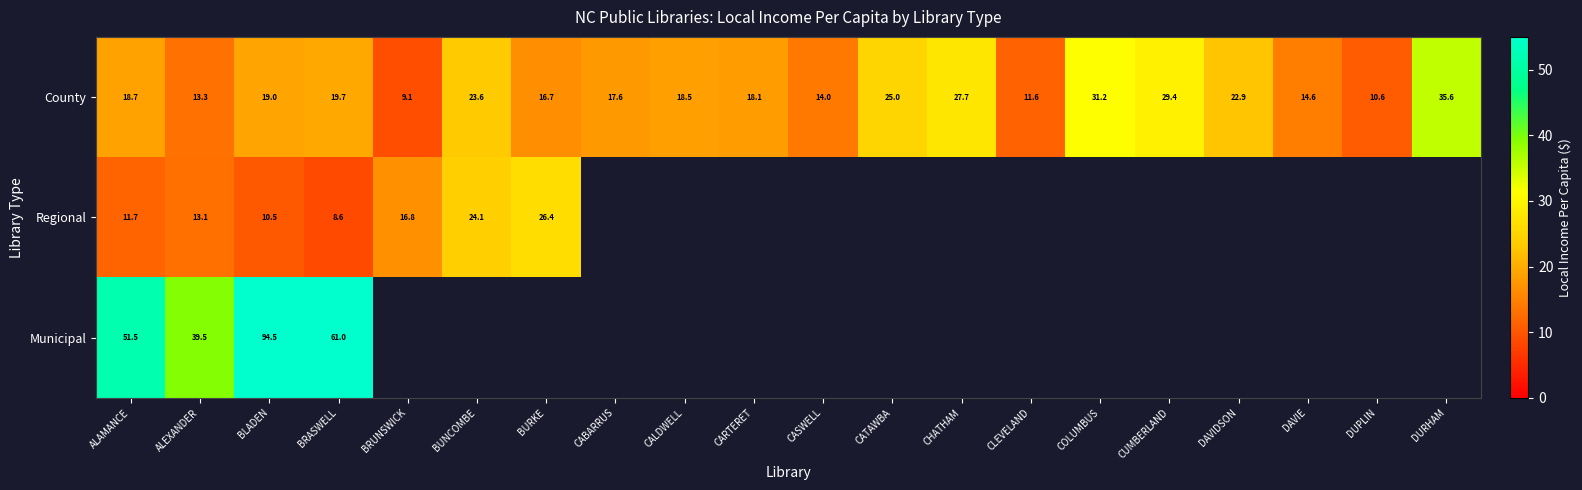

List the labels in order of County value, smallest first.

BRUNSWICK, DUPLIN, CLEVELAND, ALEXANDER, CASWELL, DAVIE, BURKE, CABARRUS, CARTERET, CALDWELL, ALAMANCE, BLADEN, BRASWELL, DAVIDSON, BUNCOMBE, CATAWBA, CHATHAM, CUMBERLAND, COLUMBUS, DURHAM